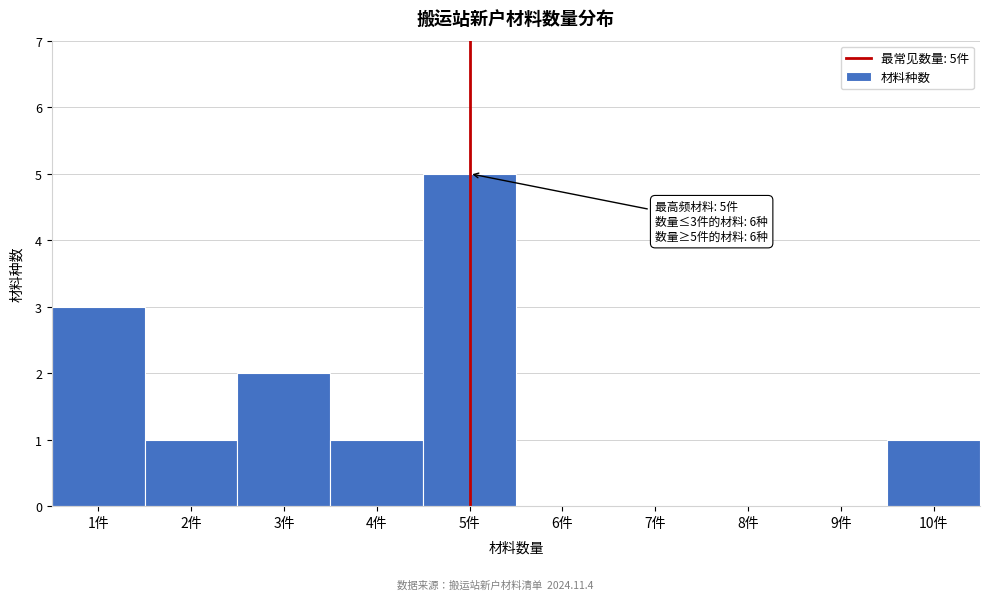

Which range on the x-axis has the tallest bar?

4.5 to 5.5